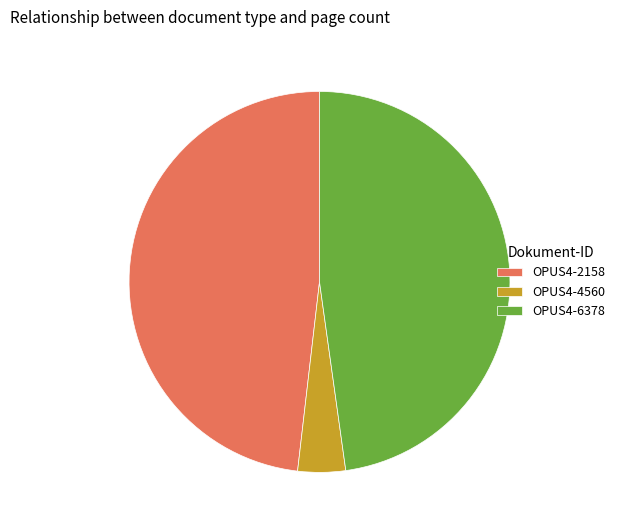

Approximately how many times larger is the value at OPUS4-6378 compared to OPUS4-2158?

1.0